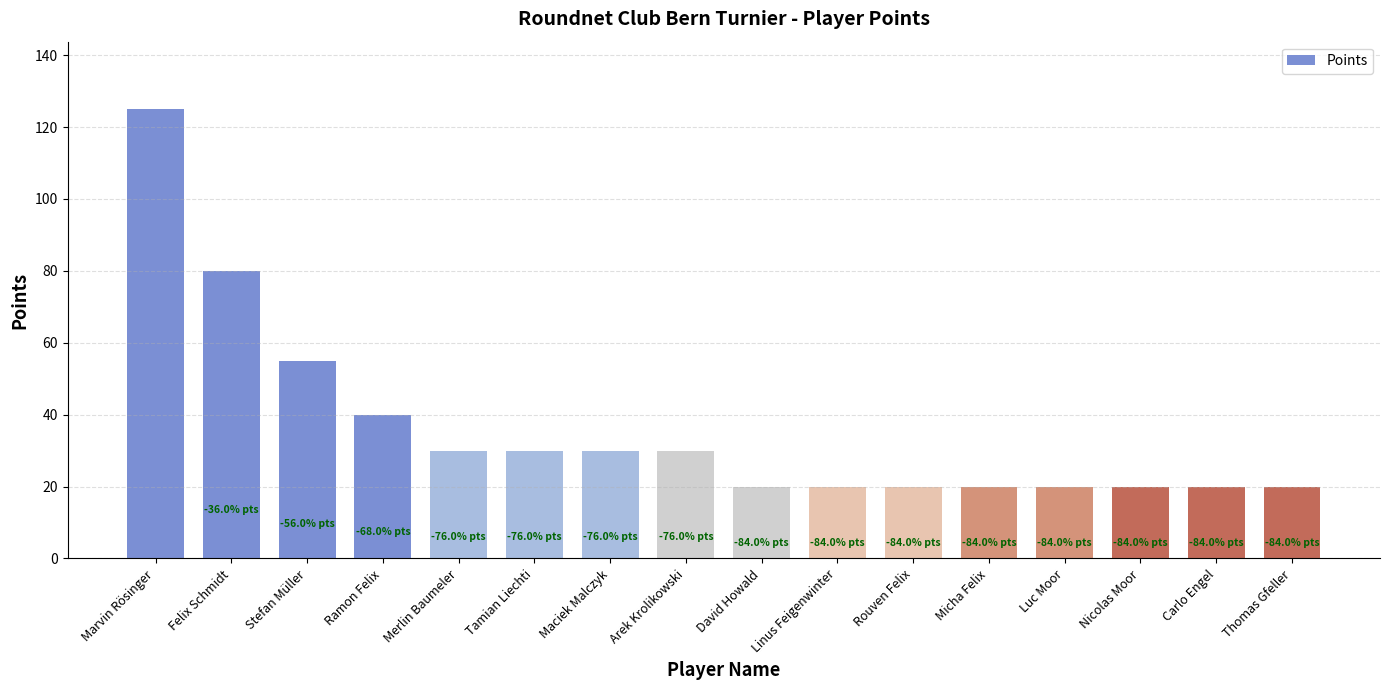

What position from the left is Micha Felix?

12